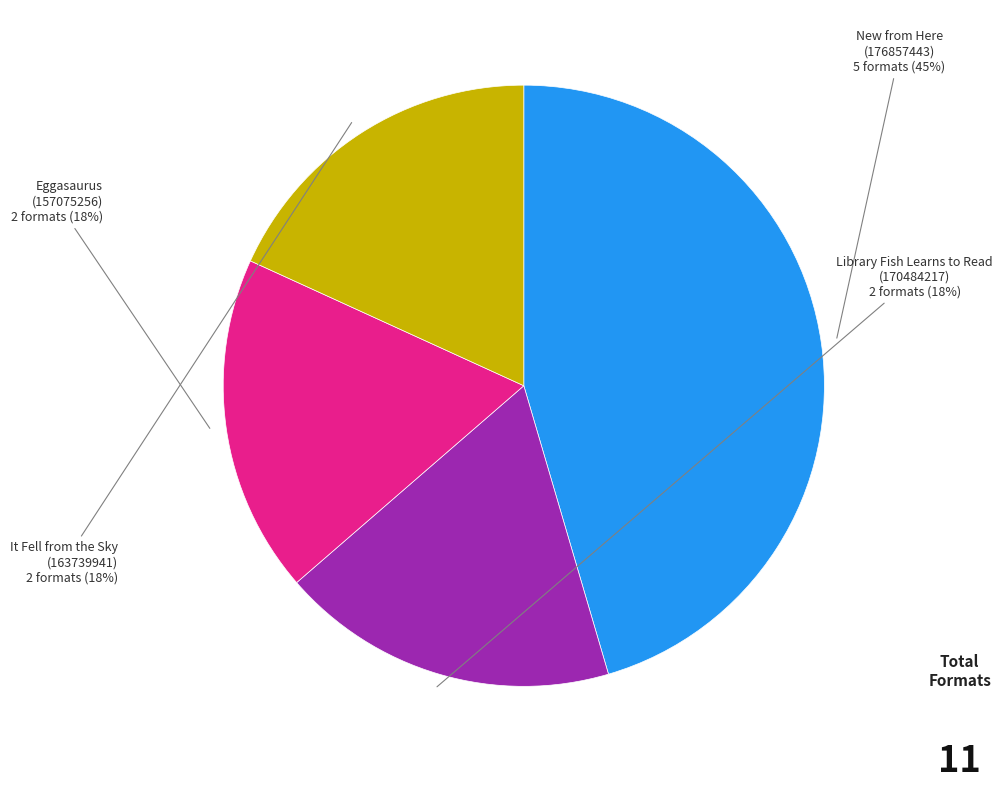

Which category has the biggest portion of the pie?

New from Here (176857443)